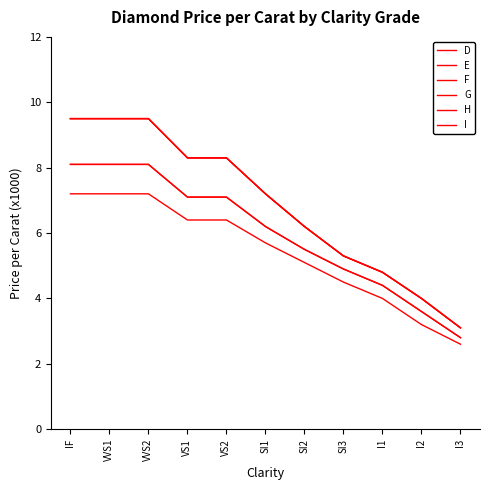

What position from the right is SI2?

5